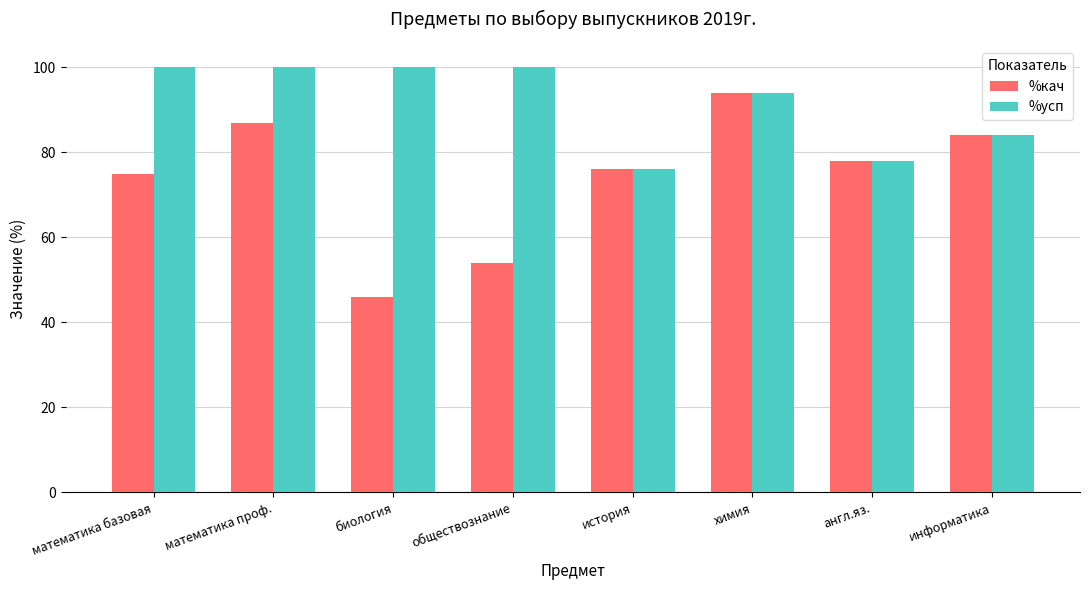

How many bars are there in total?

16